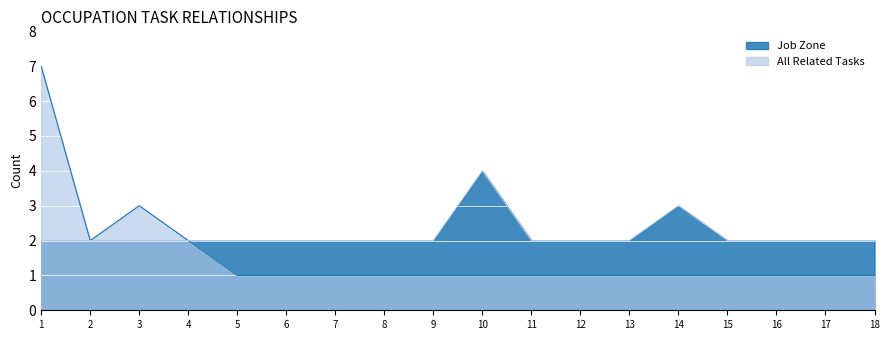

What is the average value of the Job Zone series?

2